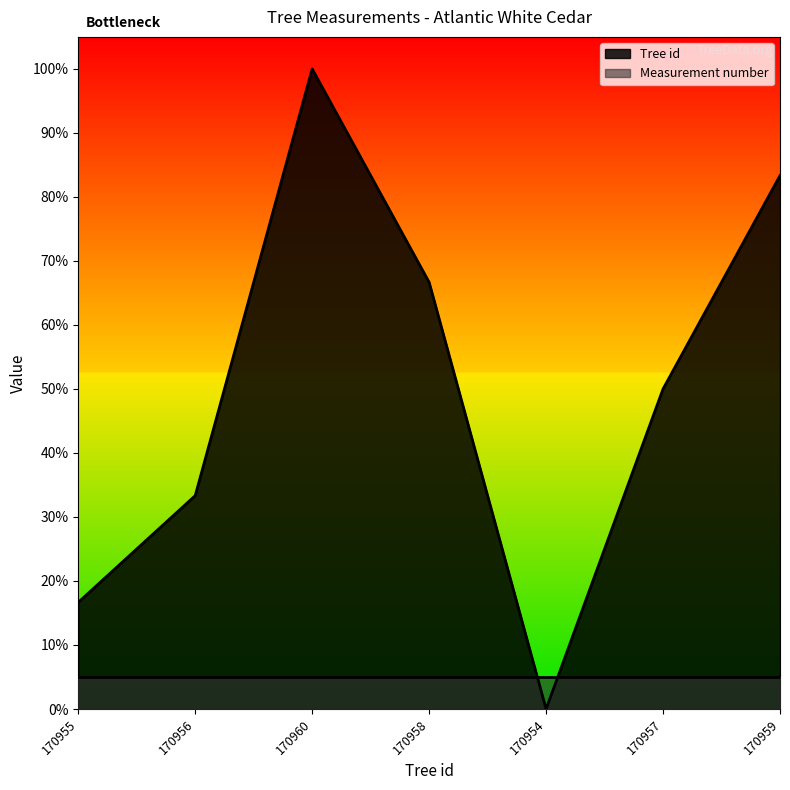

The chart shows a value of 0.2 at 170955. True or false?

True